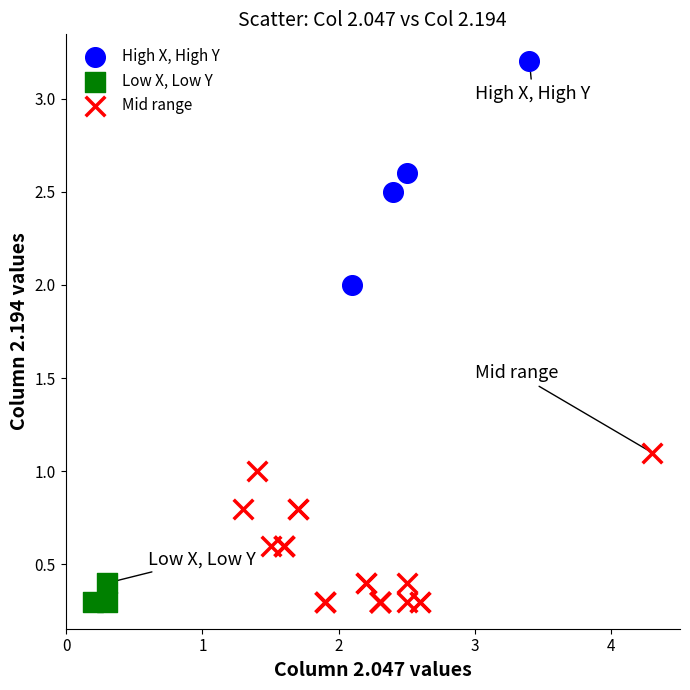

Which series contains the highest Y value?

High X, High Y